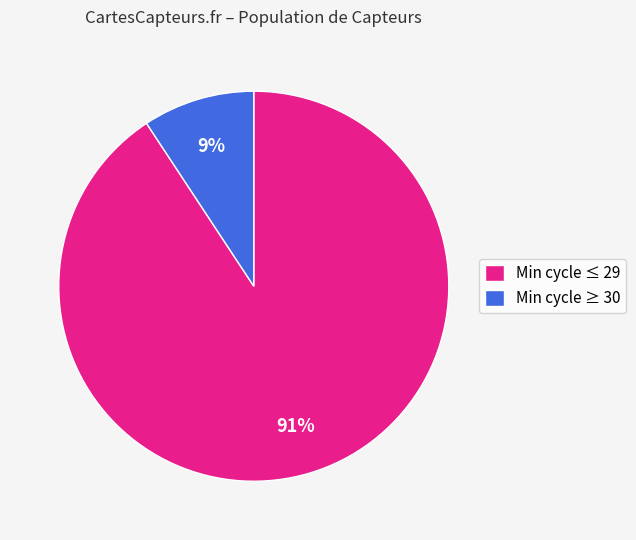

Between Min cycle ≥ 30 and Min cycle ≤ 29, which is larger?

Min cycle ≤ 29